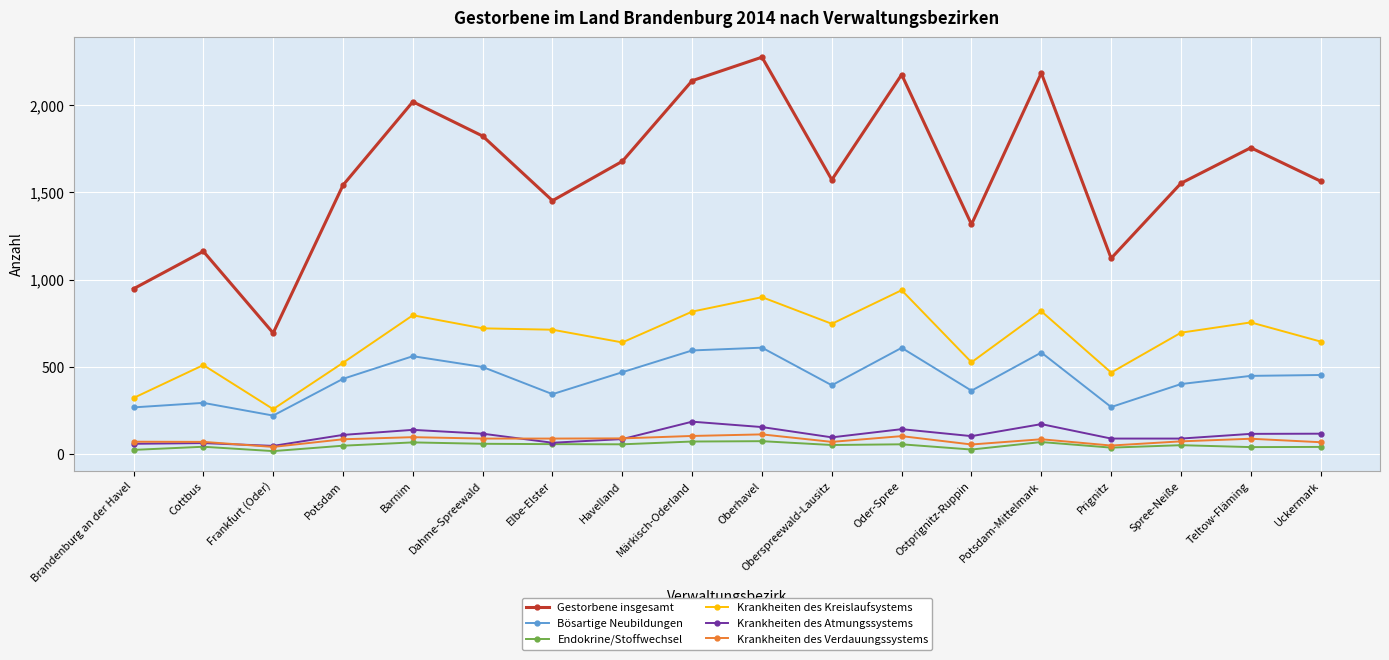

What is the difference between the maximum and minimum values in the Krankheiten des Atmungssystems series?

139